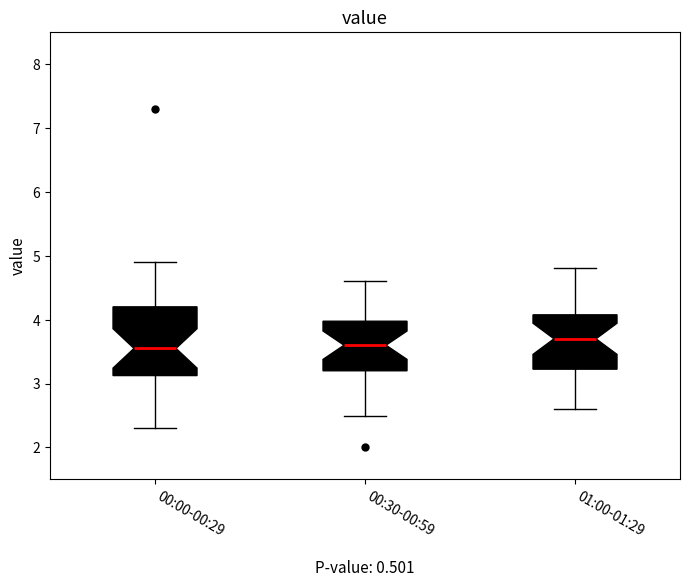

Where does the median line of the box for 00:00-00:29 sit on the y-axis? The values are not printed on the chart, so give them approximately, as read against the axis.

3.6